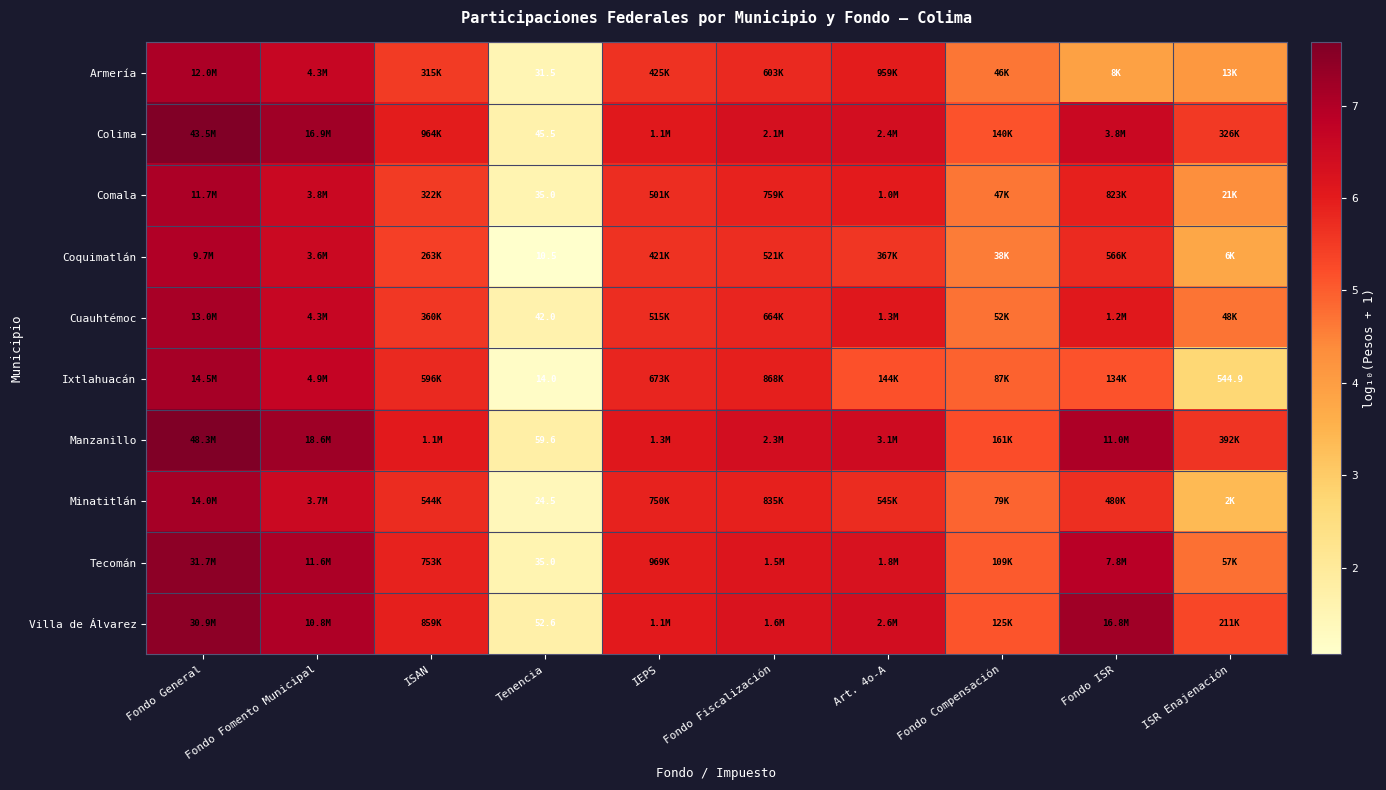

The Minatitlán series shows 1.7 at IEPS. True or false?

False